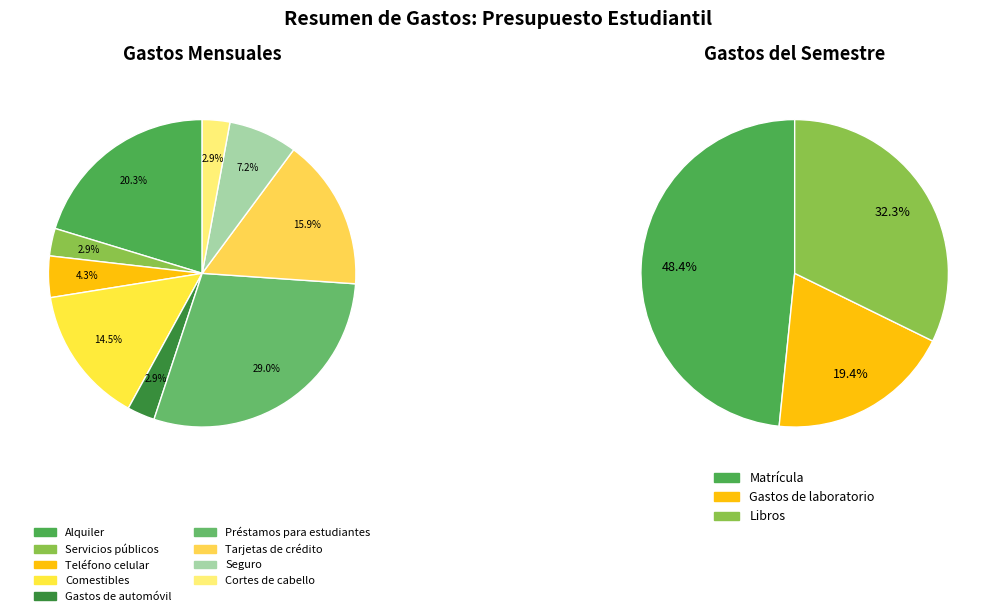

Count the number of slices in the pie.

9